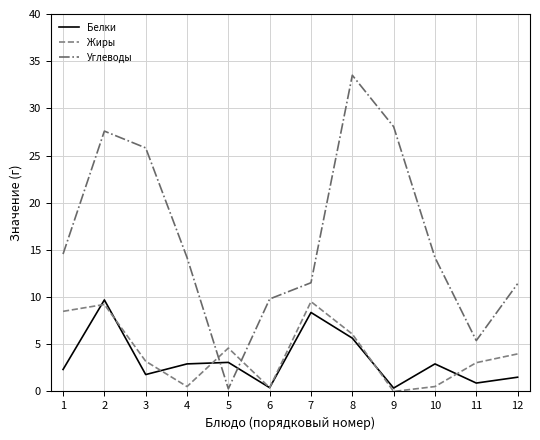

At 9, list the series in order from largest to smallest.

Углеводы, Белки, Жиры